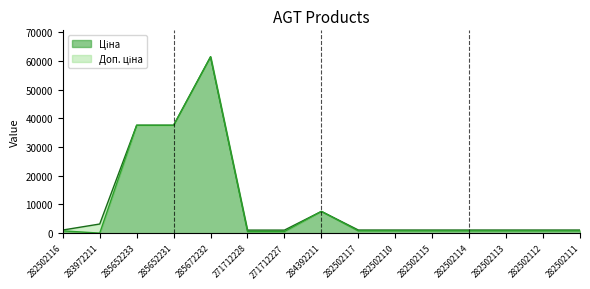

What is the label of the 8th point from the right?

284392211